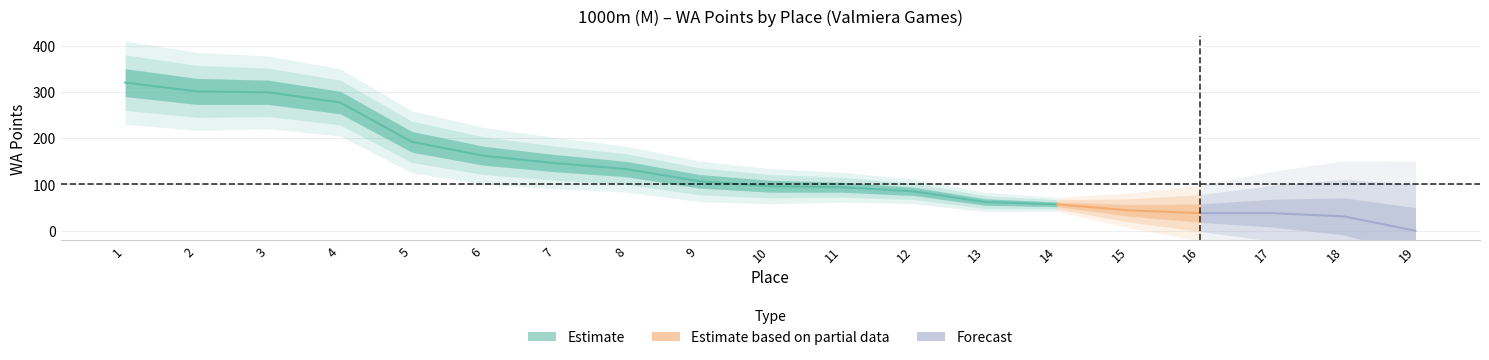

What is the value of the Estimate point at the 6th from the left?

162